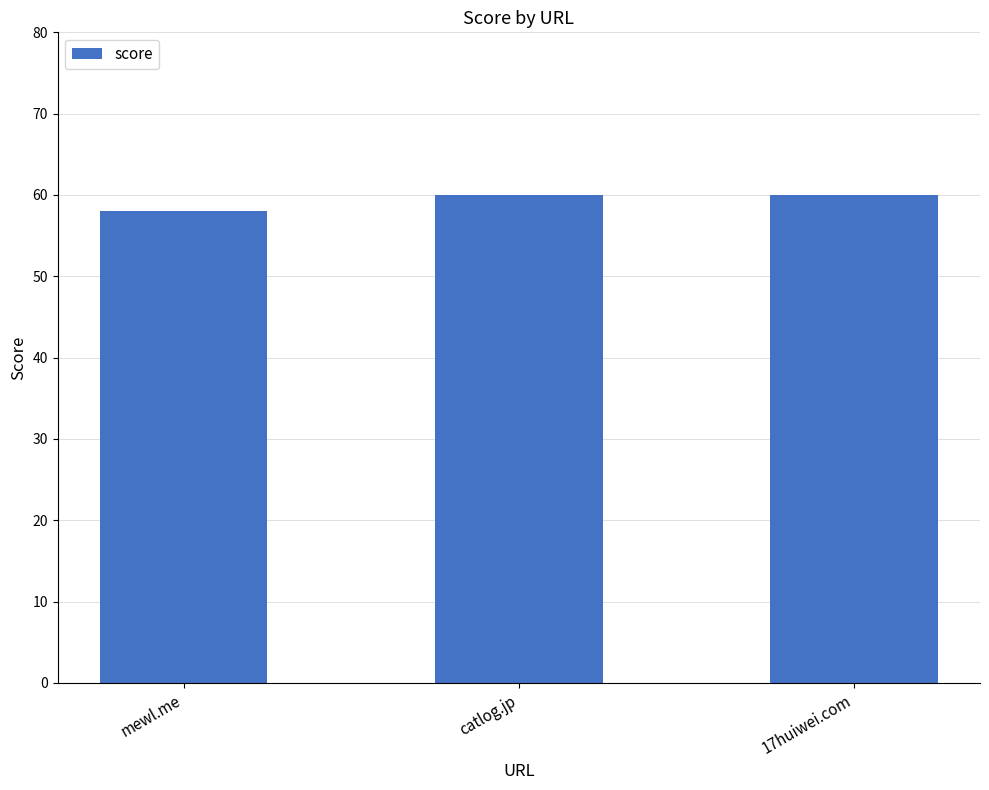

Reading left to right, list all the values displayed in this chart.

58	60	60